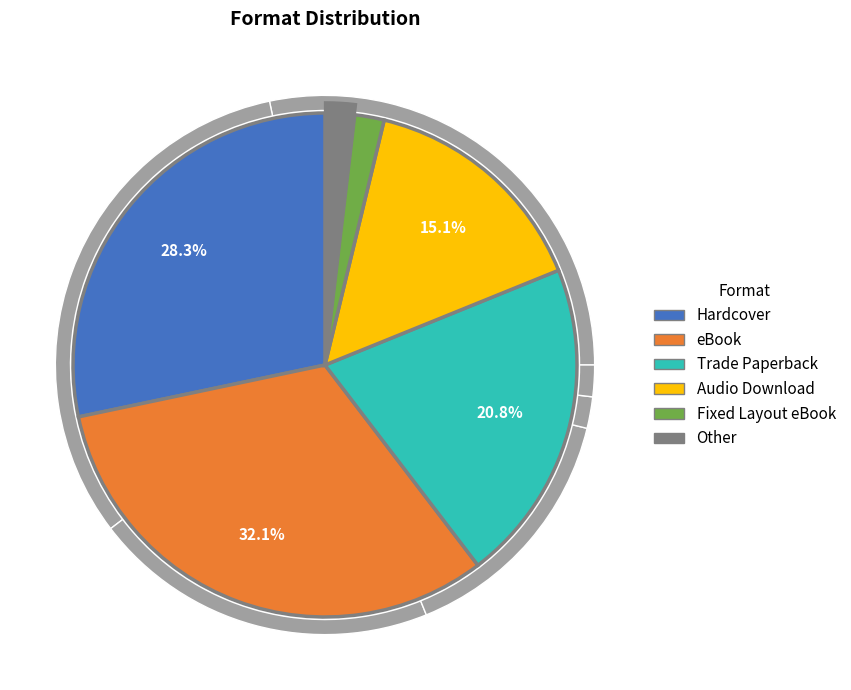

The Fixed Layout eBook slice represents 2% of the pie. True or false?

True